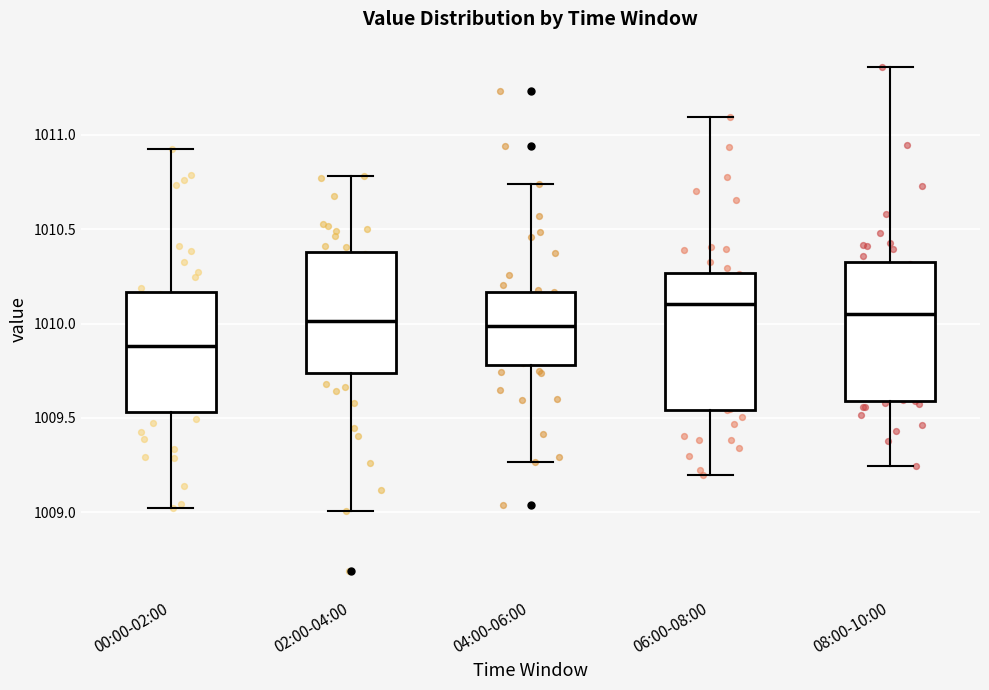

Where does the lower whisker of the box for 04:00-06:00 end on the y-axis? The values are not printed on the chart, so give them approximately, as read against the axis.

1009.25